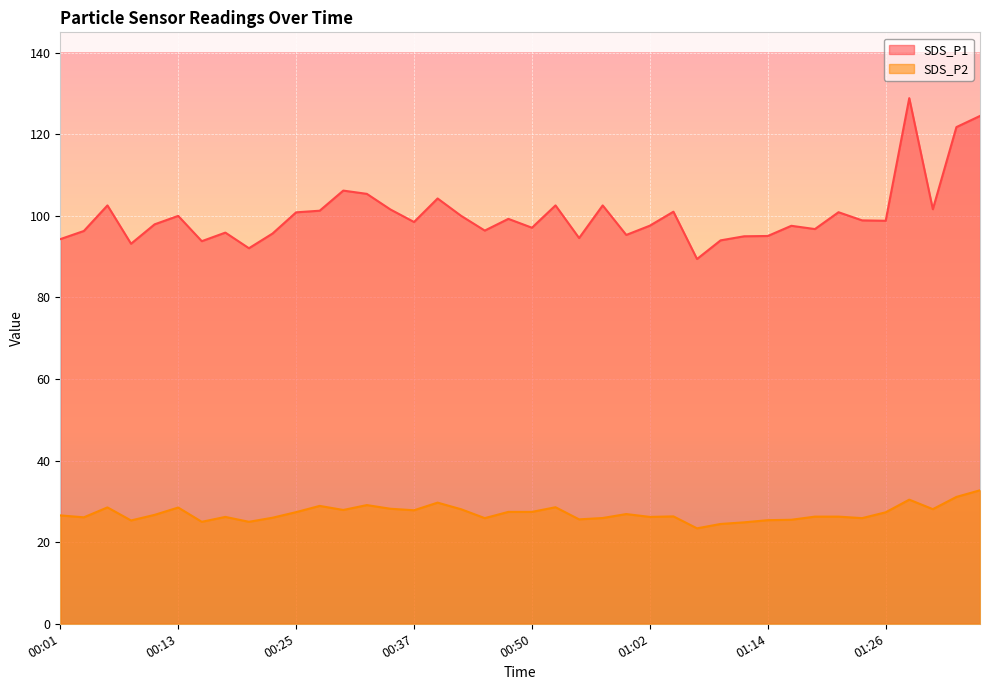

What is the total value across all series at 00:03?

122.4